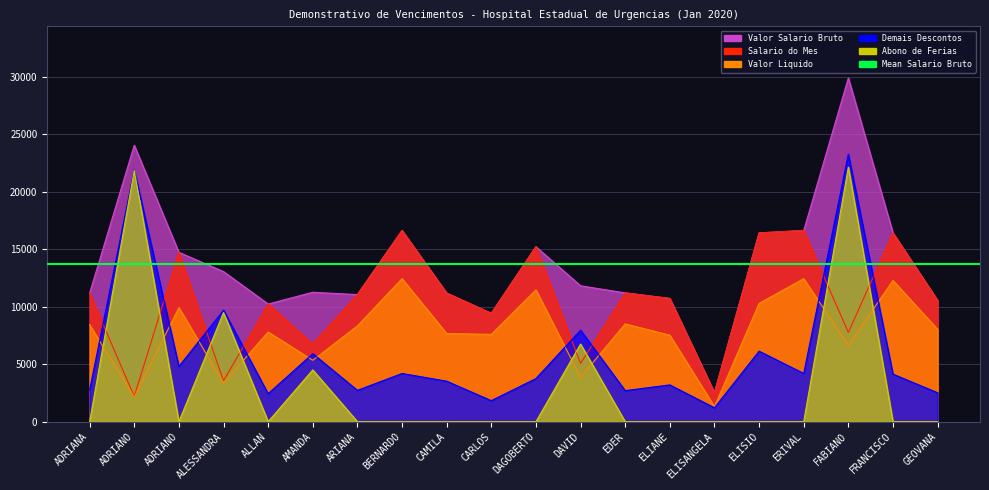

At ELIANE, list the series in order from smallest to largest.

Abono de Ferias, Demais Descontos, Valor Liquido, Salario do Mes, Valor Salario Bruto